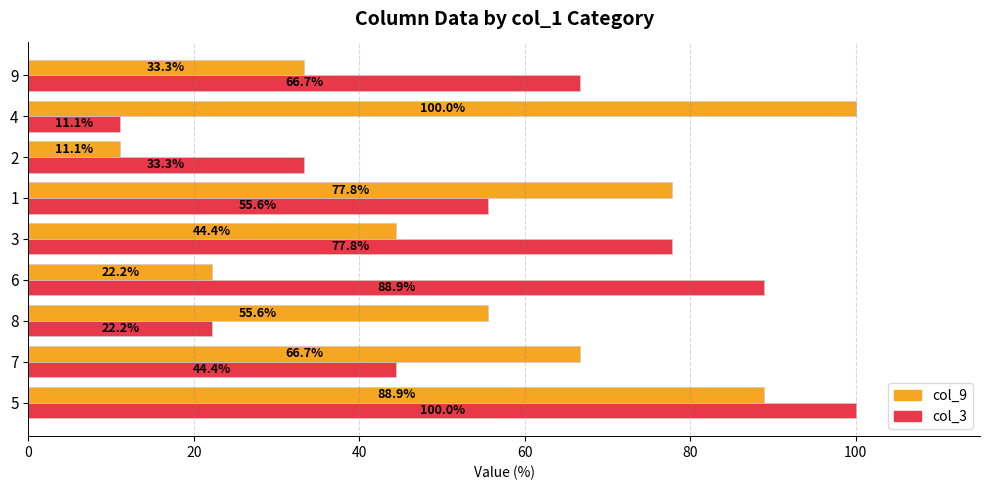

At how many categories does at least one series exceed 85?

3